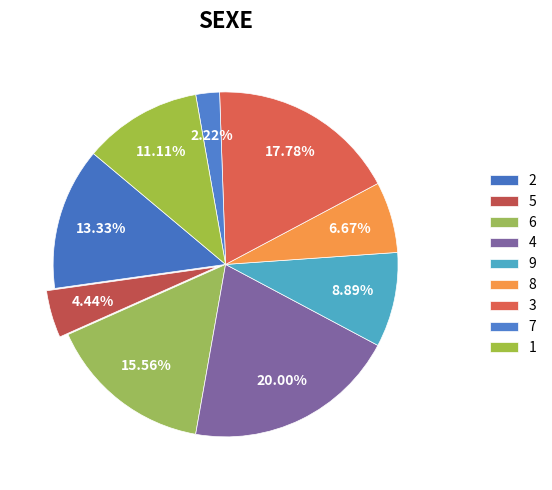

To the nearest percent, what is the combined percentage of 5 and 9?

13%